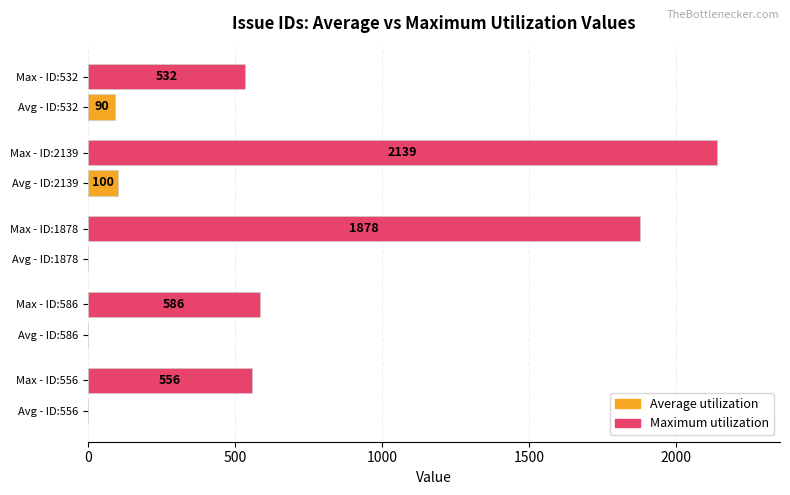

At which category is the sum across all series the highest?

Avg - ID:2139